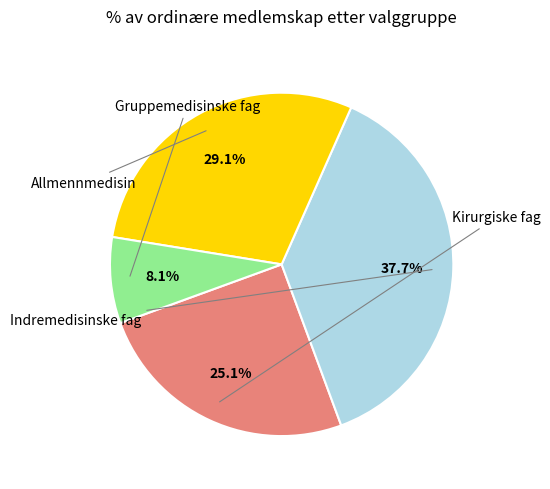

Is there any slice that represents more than half of the pie?

No